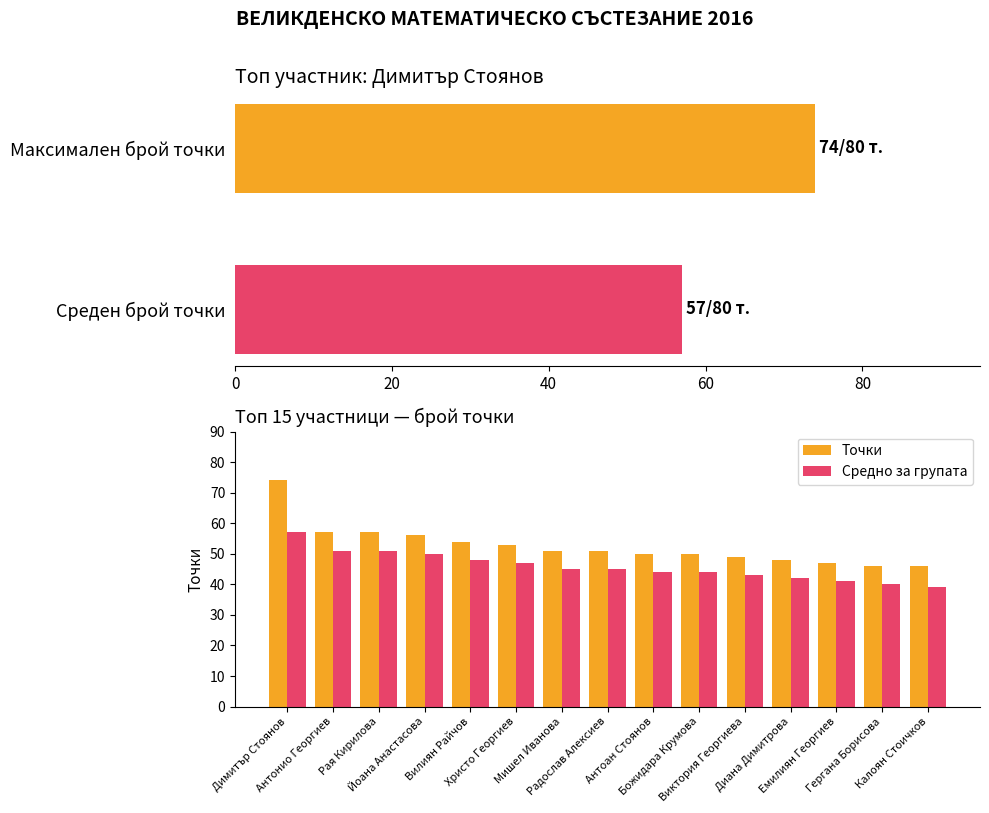

Is the value of Точки at Емилиян Георгиев greater than the value of Средно за групата at Антонио Георгиев?

No